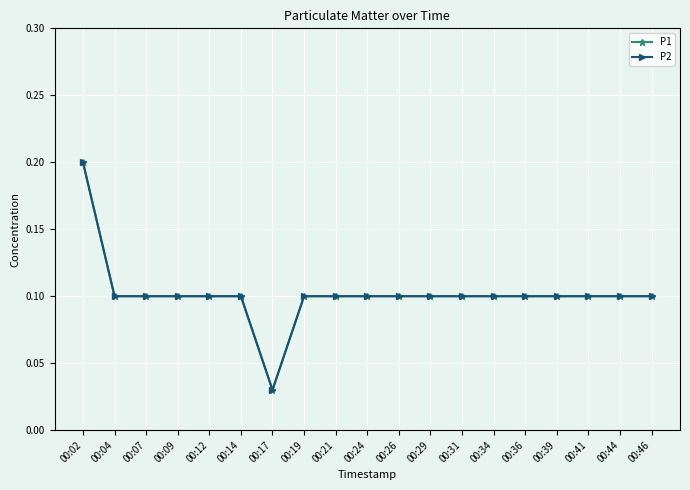

Does the chart have visible grid lines?

Yes